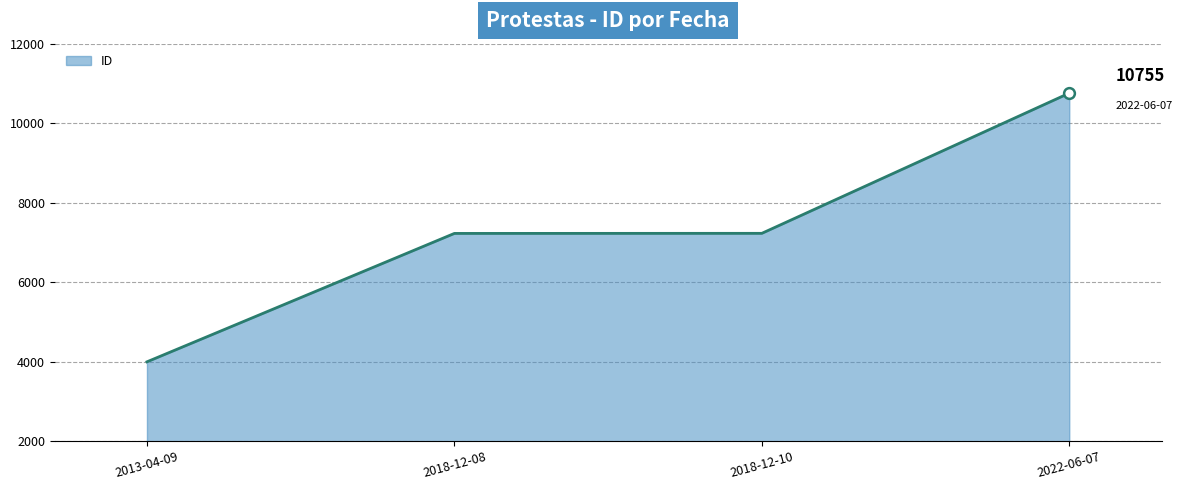

Approximately how many times larger is the value at 2013-04-09 compared to 2018-12-10?

0.6